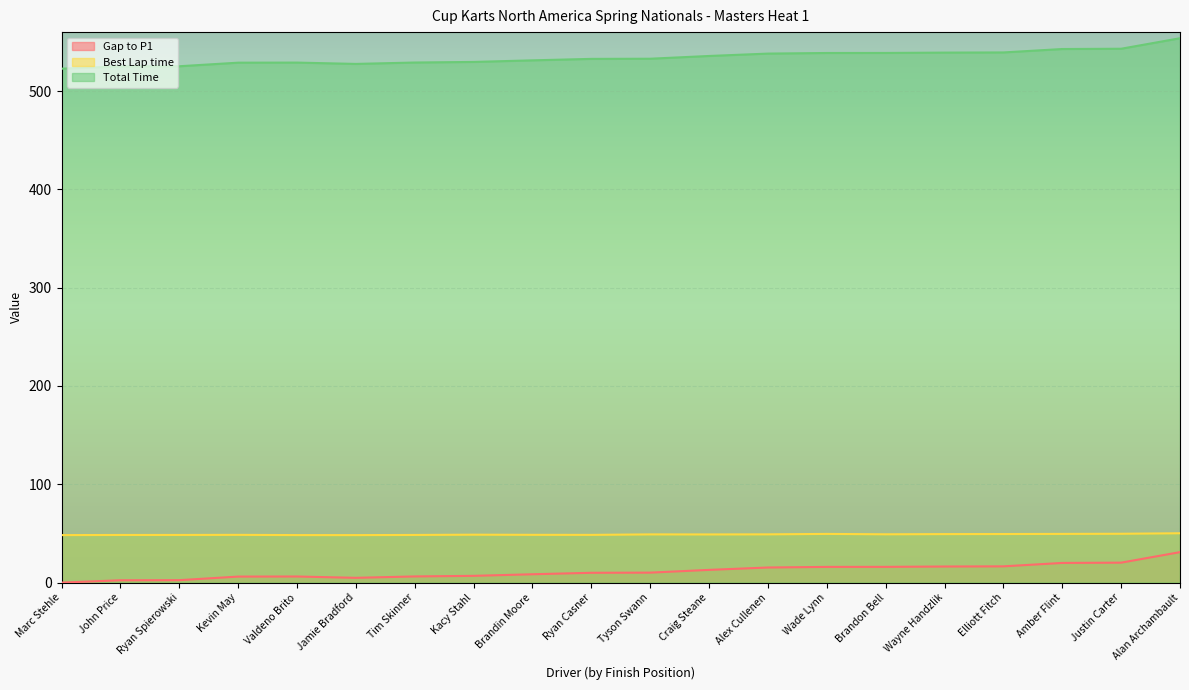

List the labels in order of Total Time value, largest first.

Alan Archambault, Justin Carter, Amber Flint, Elliott Fitch, Wayne Handzlik, Brandon Bell, Wade Lynn, Alex Cullenen, Craig Steane, Tyson Swann, Ryan Casner, Brandin Moore, Kacy Stahl, Tim Skinner, Valdeno Brito, Kevin May, Jamie Bradford, Ryan Spierowski, John Price, Marc Stehle